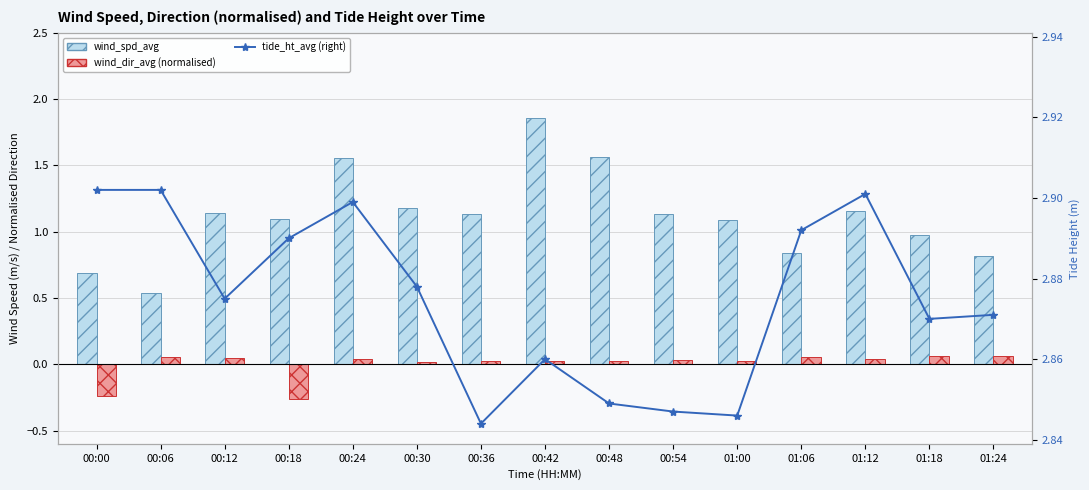

Rank the categories by wind_spd_avg value from lowest to highest.

00:06, 00:00, 01:24, 01:06, 01:18, 01:00, 00:18, 00:36, 00:54, 00:12, 01:12, 00:30, 00:24, 00:48, 00:42